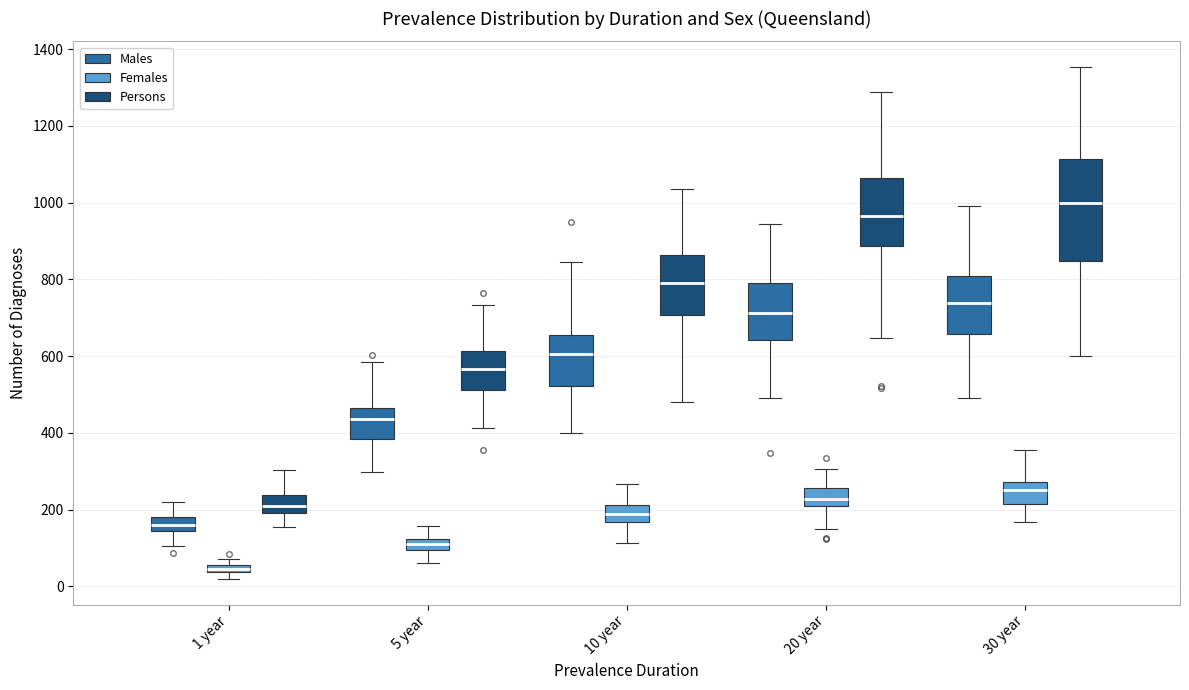

Which box has the highest median line?

30 year (Persons)